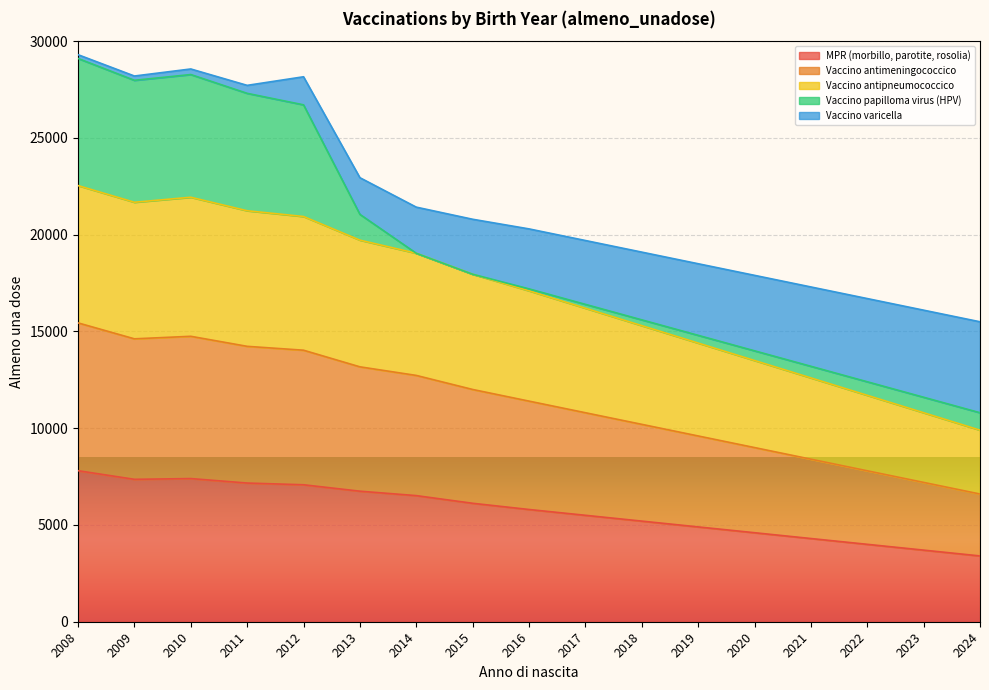

How many lines are shown in the chart?

5